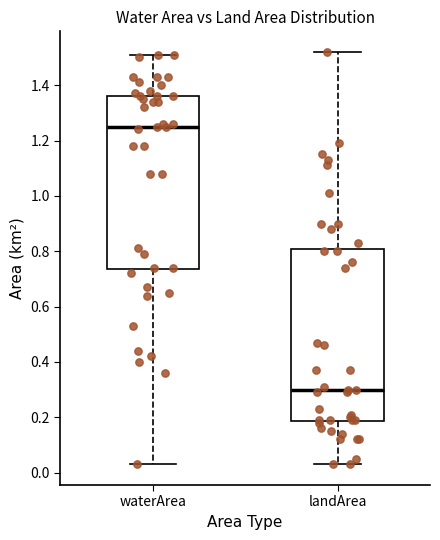

Reading left to right, read every box against the y-axis: the position of its median line, the range the box covers, and the ends of its whiskers. The values are not printed on the chart, so give them approximately, as read against the axis.

waterArea: median 1.26, box 0.74 to 1.36, whiskers 0.04 to 1.52
landArea: median 0.30, box 0.18 to 0.80, whiskers 0.04 to 1.52